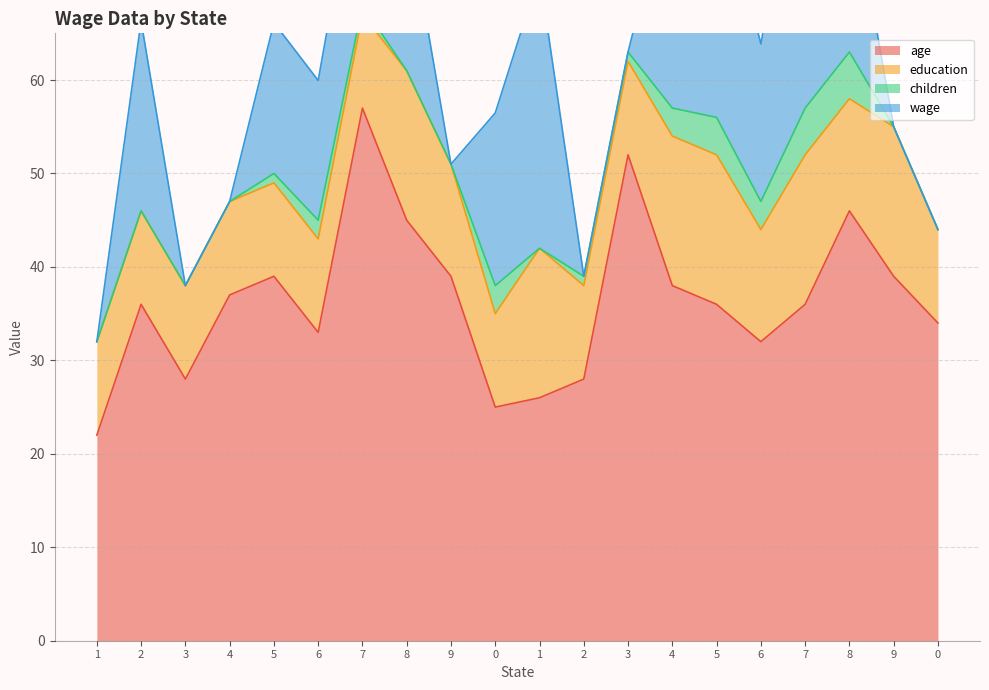

Which category has the highest value across all series?

7